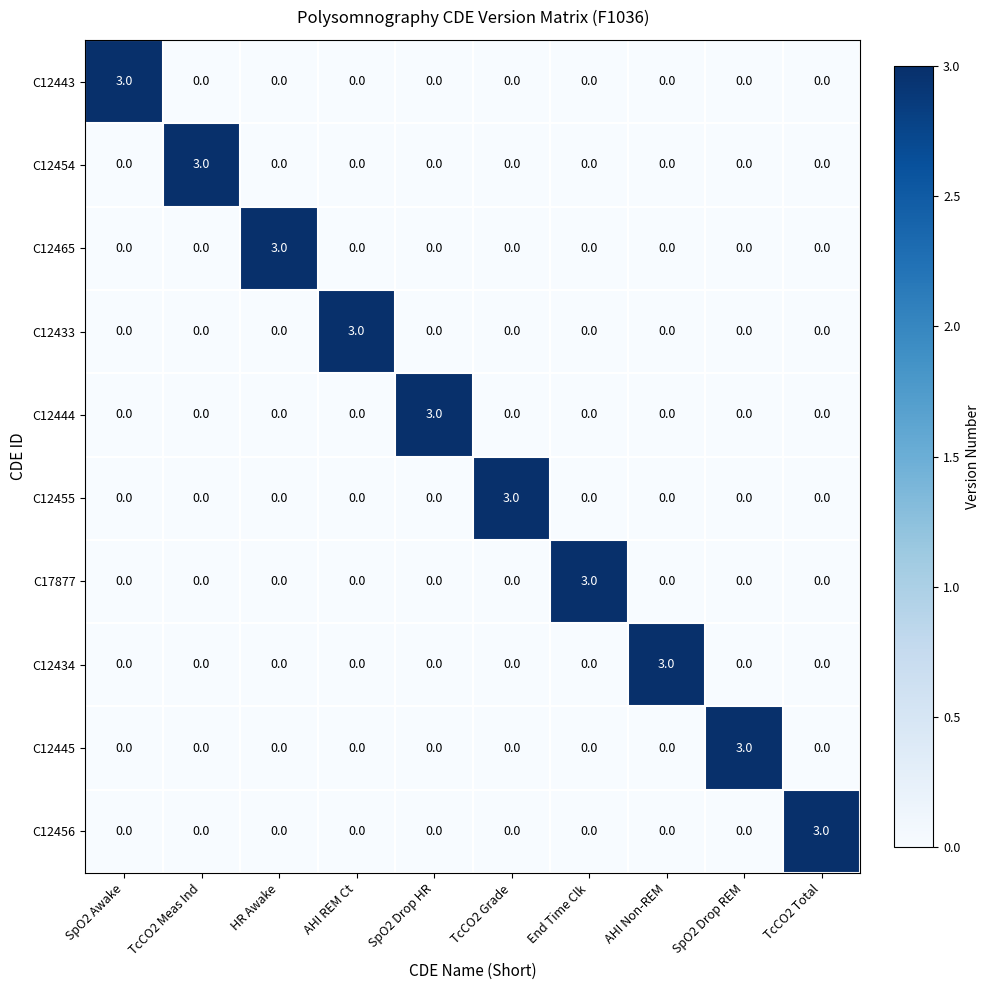

What is the highest value of the C12443 series?

3